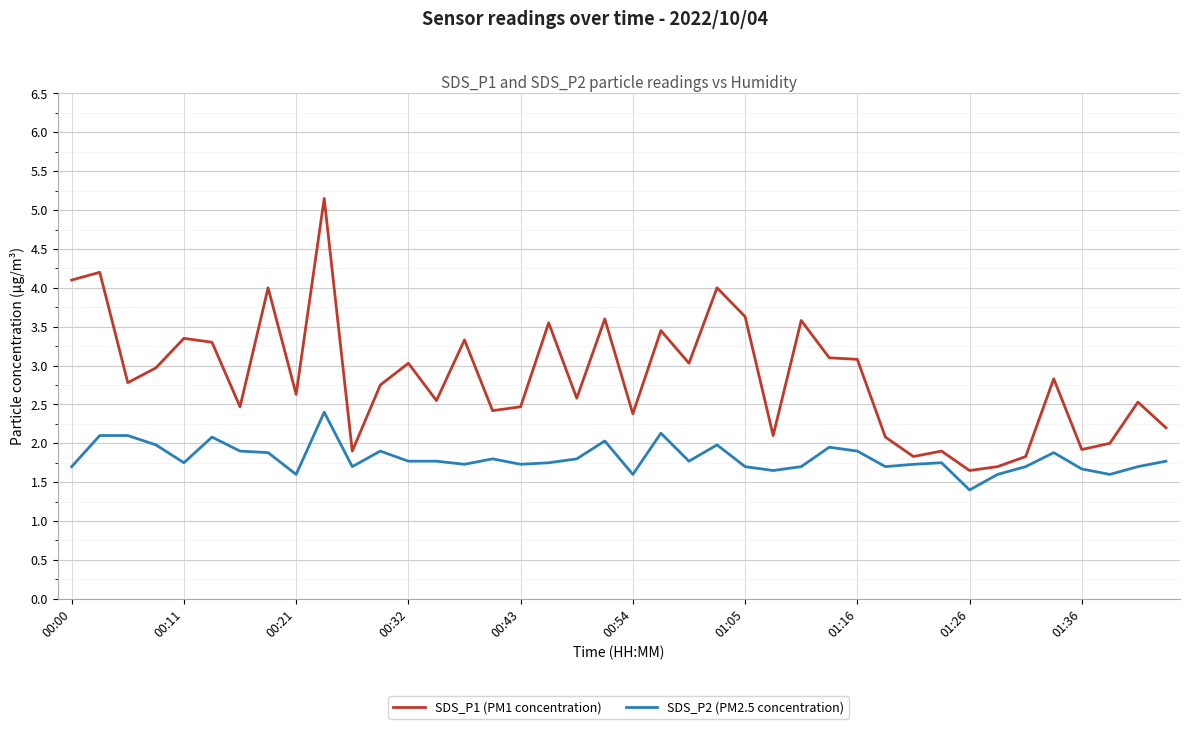

What is the difference between the maximum and minimum values in the SDS_P2 (PM2.5 concentration) series?

1.0